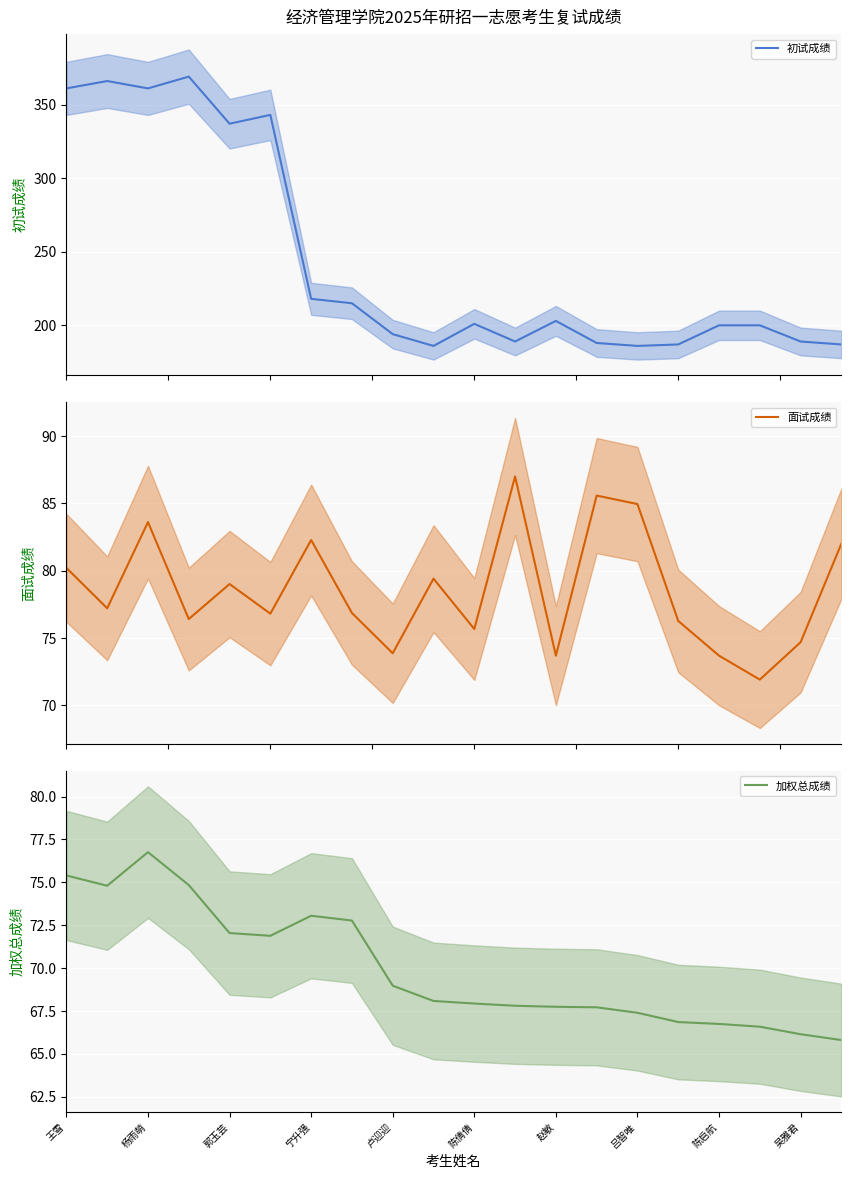

What is the maximum value for 初试成绩?

369